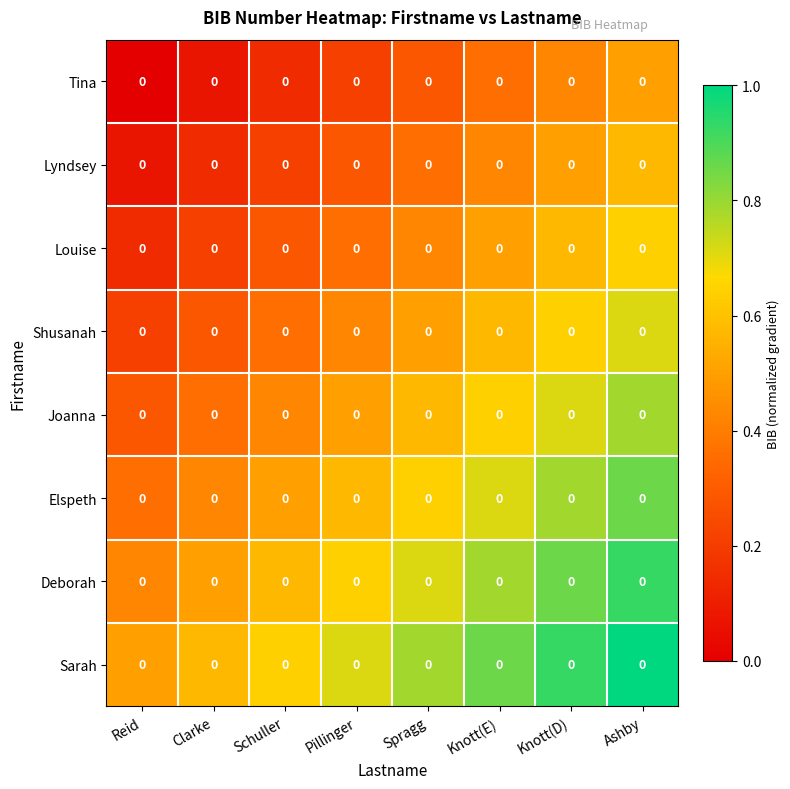

At how many categories does at least one series exceed 0?

8